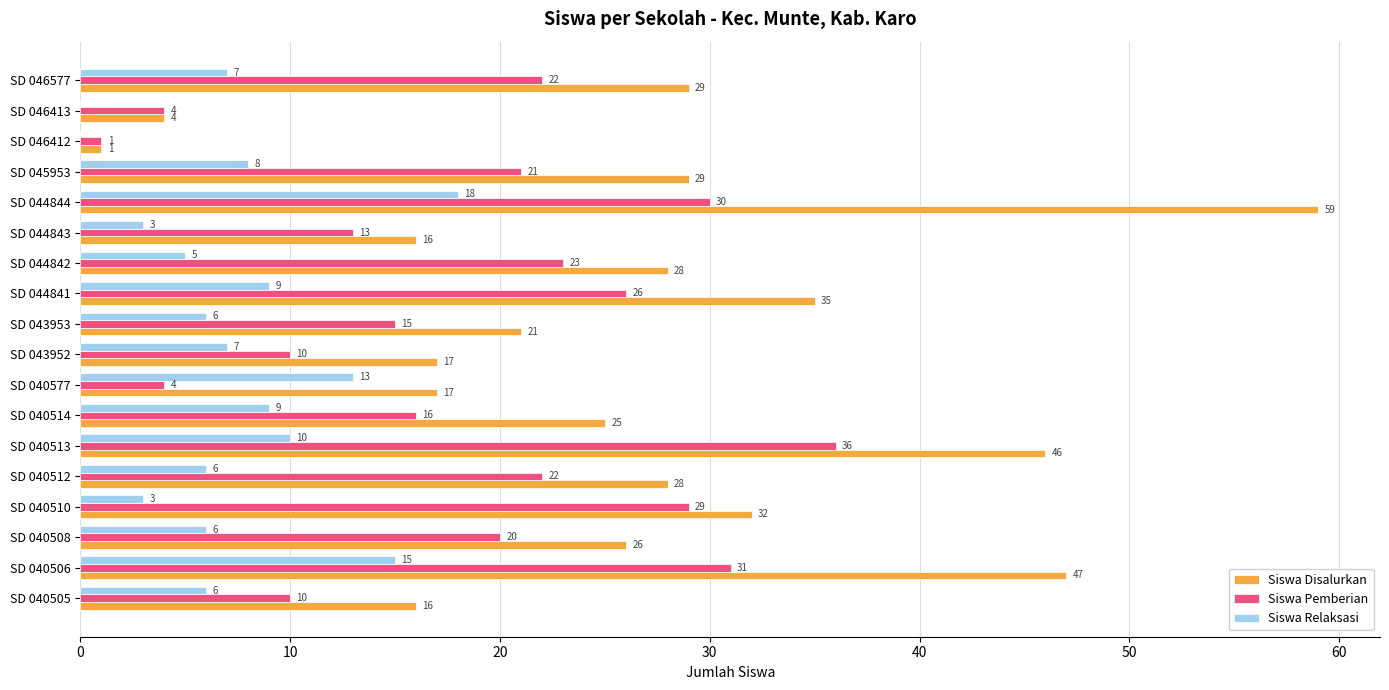

Is it true that Siswa Pemberian equals 22 at SD 040512?

True